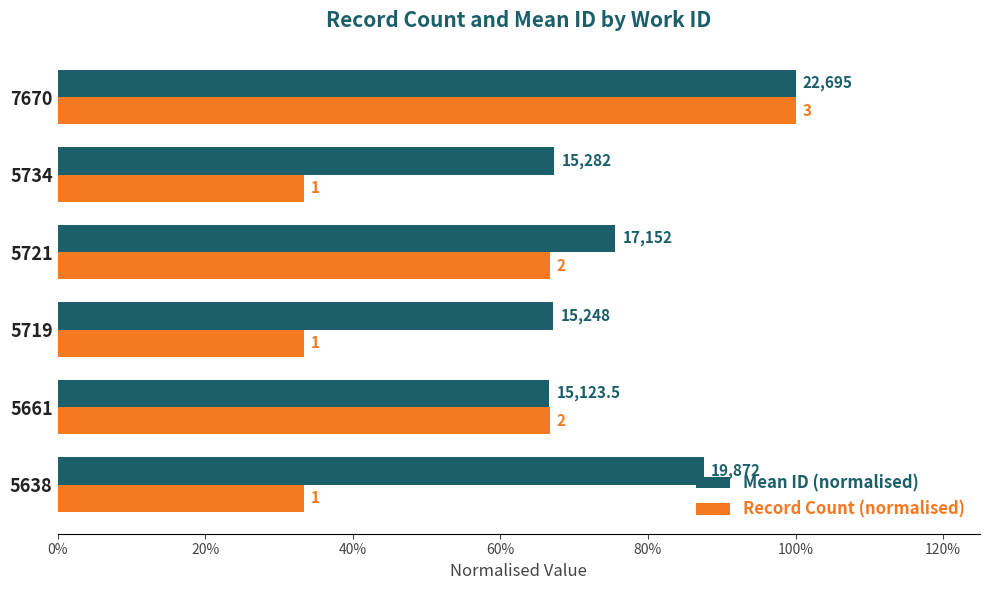

What are all the series names shown in the legend?

Mean ID (normalised), Record Count (normalised)